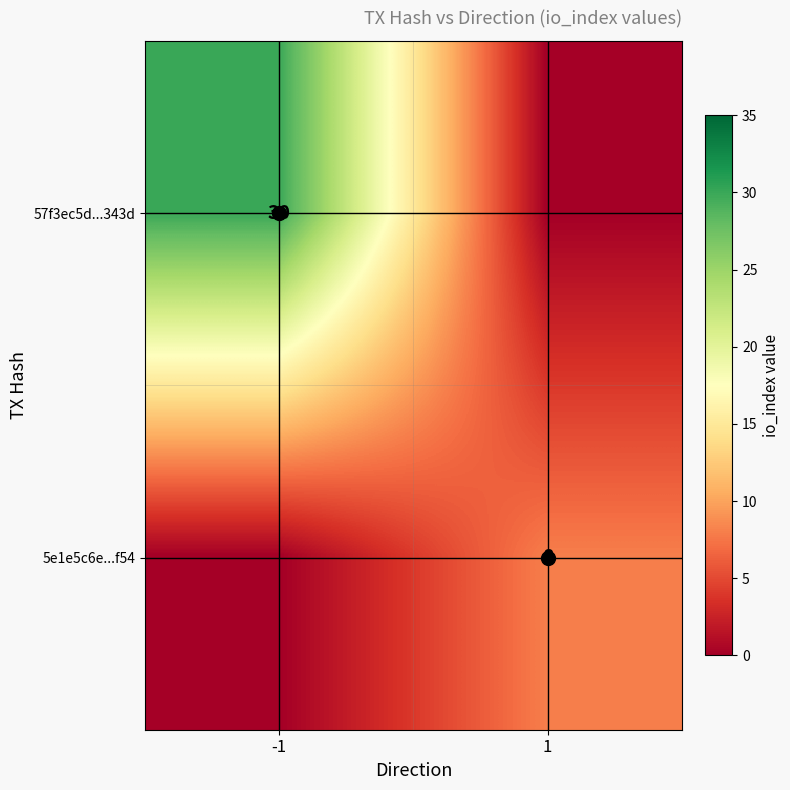

True or false: 5e1e5c6e...f54 has a value of 11 at 1.

False